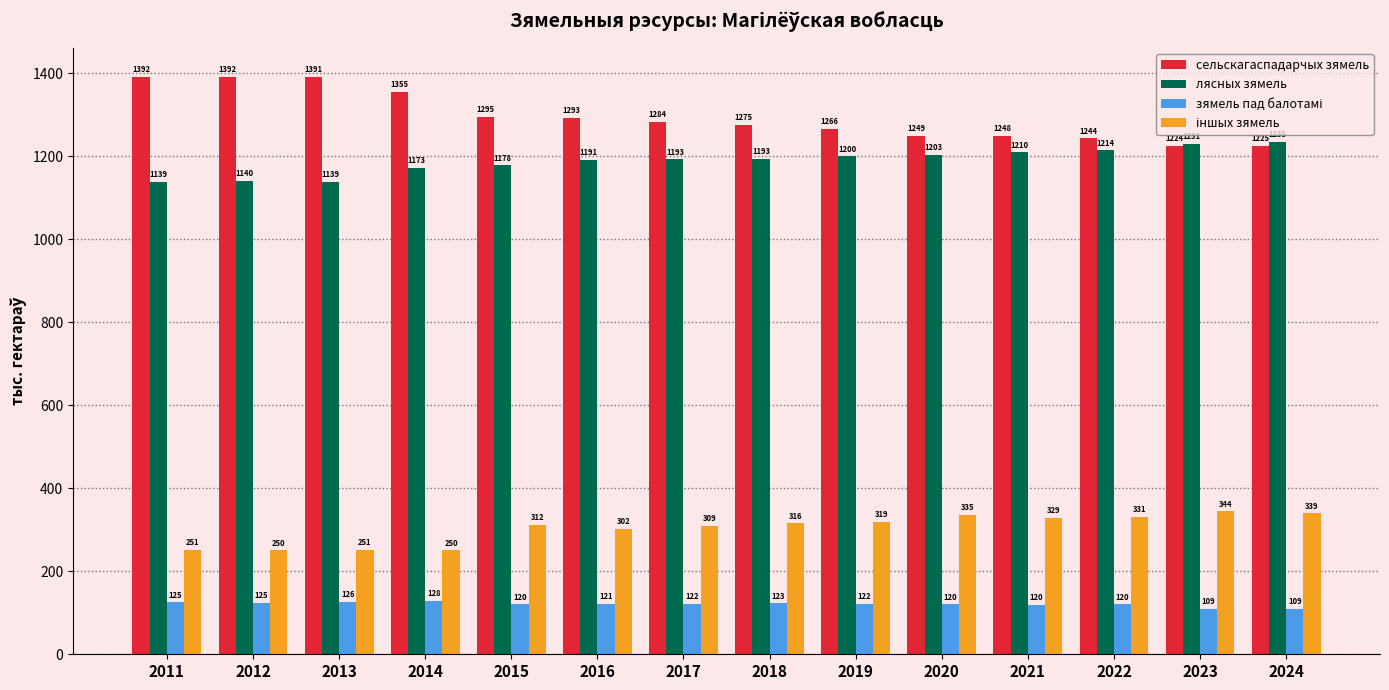

How many values in the сельскагаспадарчых зямель series are below 1283?

7